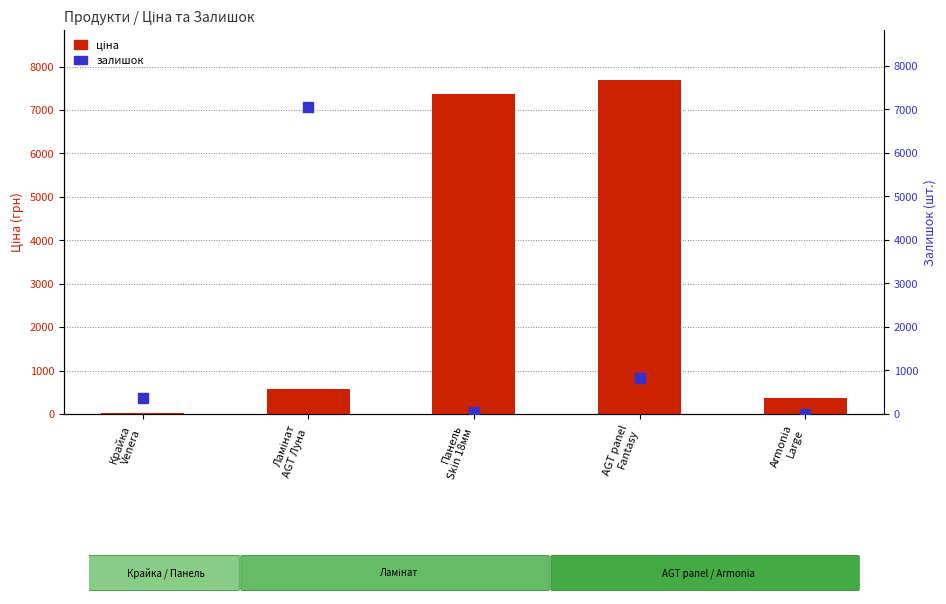

At how many categories does at least one series exceed 7036?

3